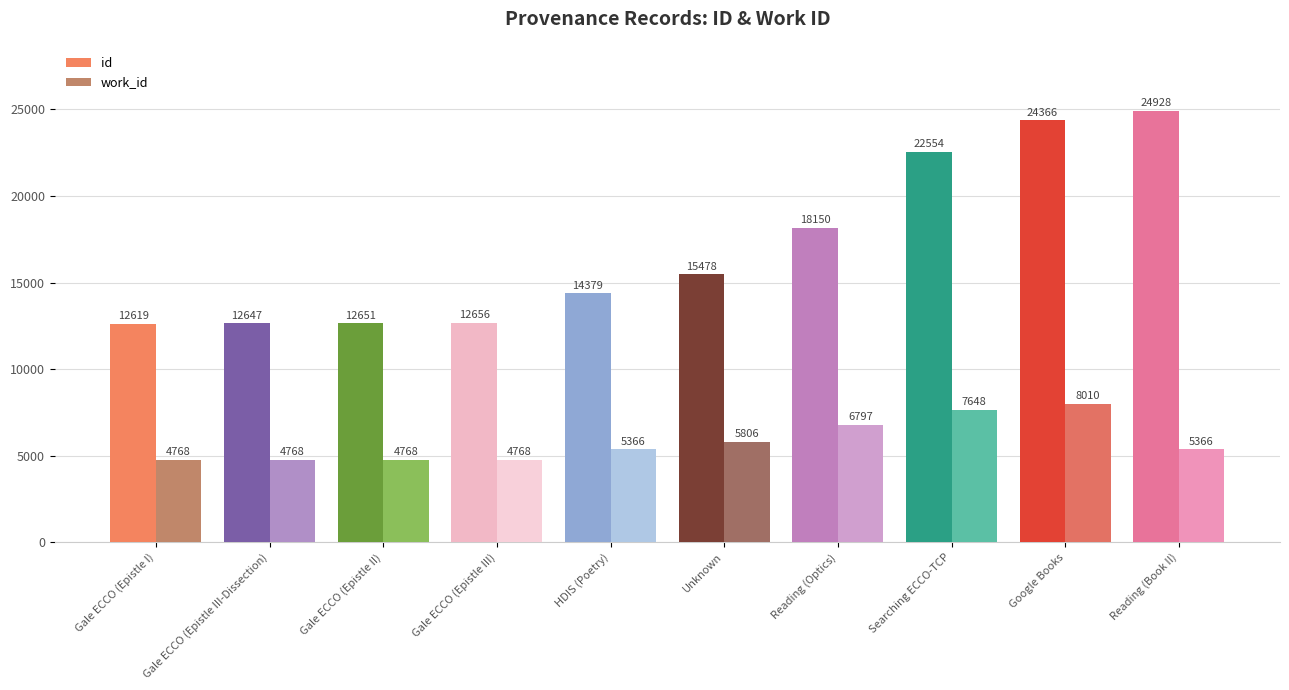

What is the value of the work_id bar at the 4th from the left?

4768